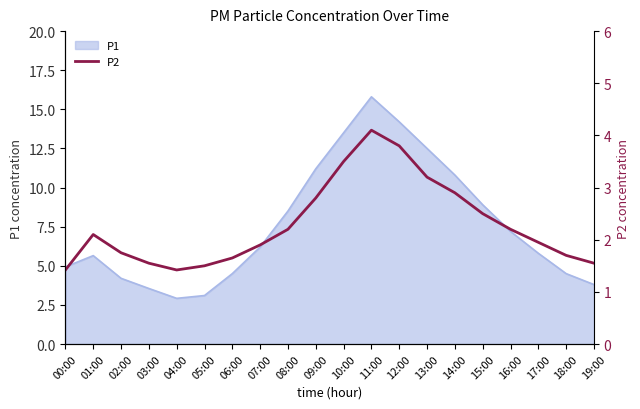

Read the value at 17:00.

1.9